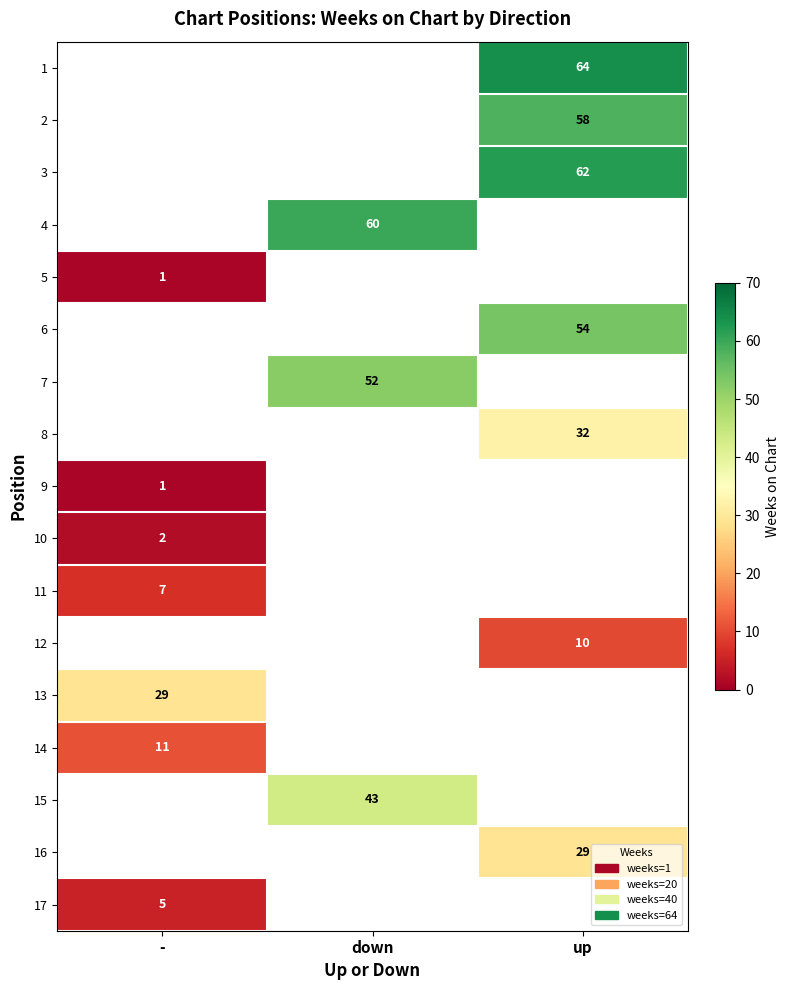

The value of 6 at up is 54. True or false?

True